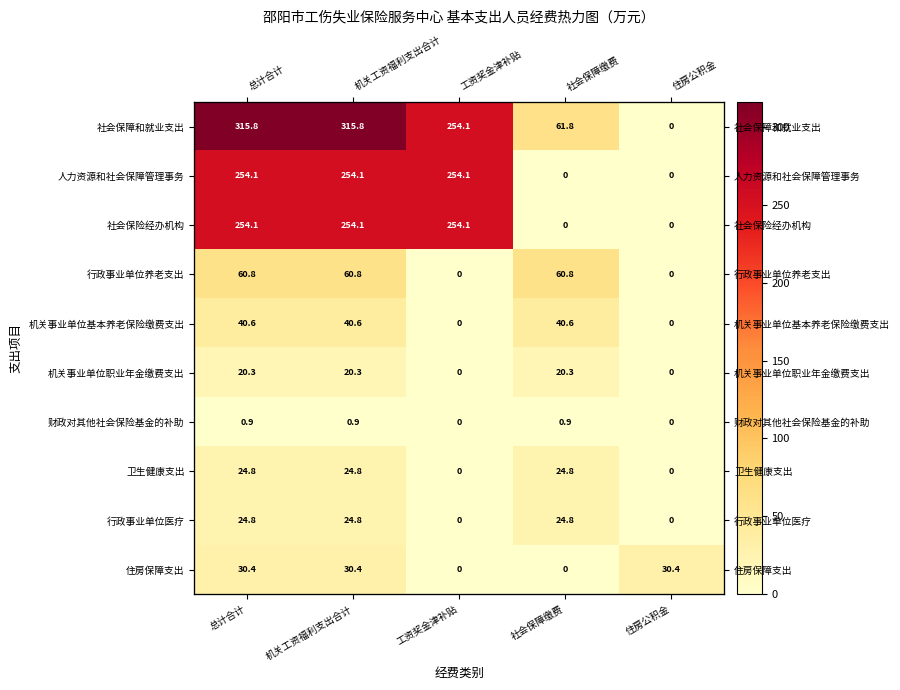

Where is 行政事业单位养老支出 nearest to the value 30?

工资奖金津补贴